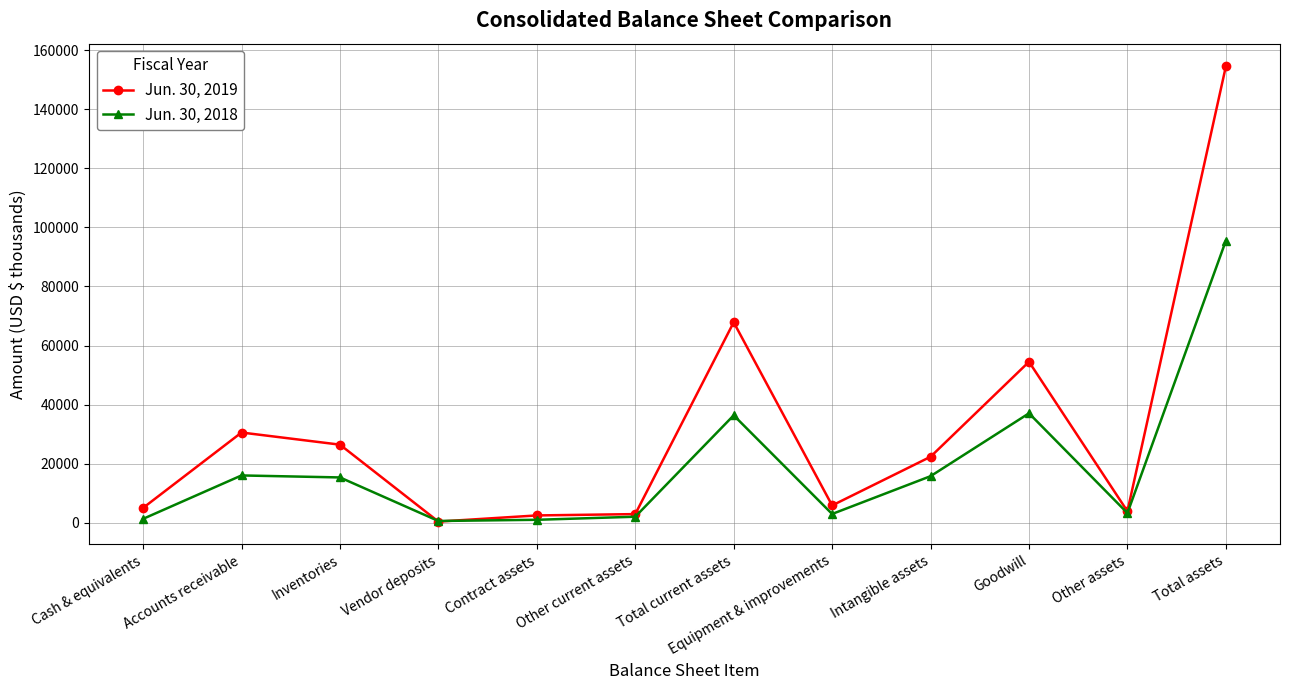

Which series ends up on top after the final intersection of Jun. 30, 2019 and Jun. 30, 2018?

Jun. 30, 2019